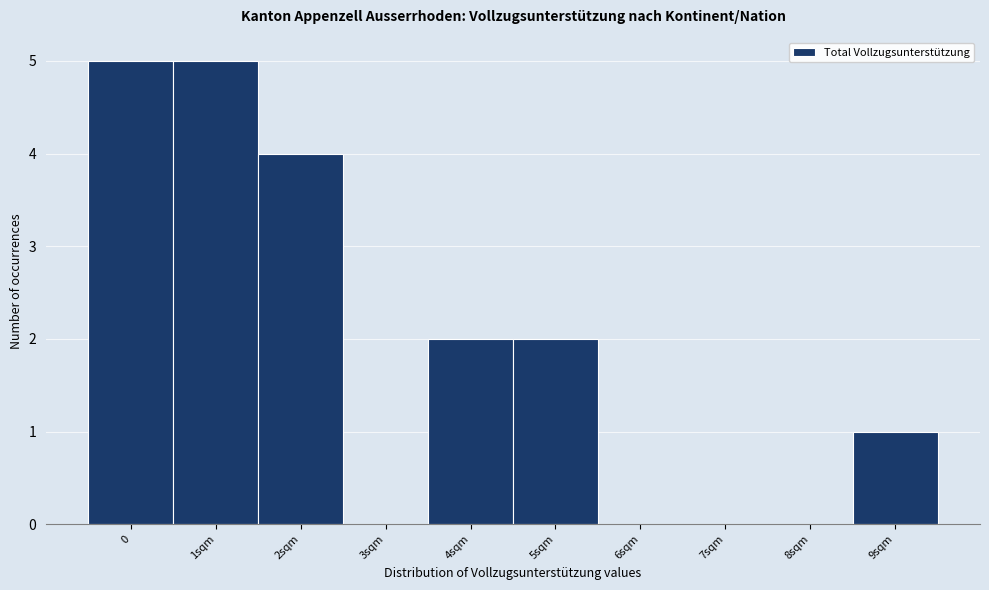

Reading right to left, extract all data points from this chart.

9sqm=1	8sqm=0	7sqm=0	6sqm=0	5sqm=2	4sqm=2	3sqm=0	2sqm=4	1sqm=5	0=5